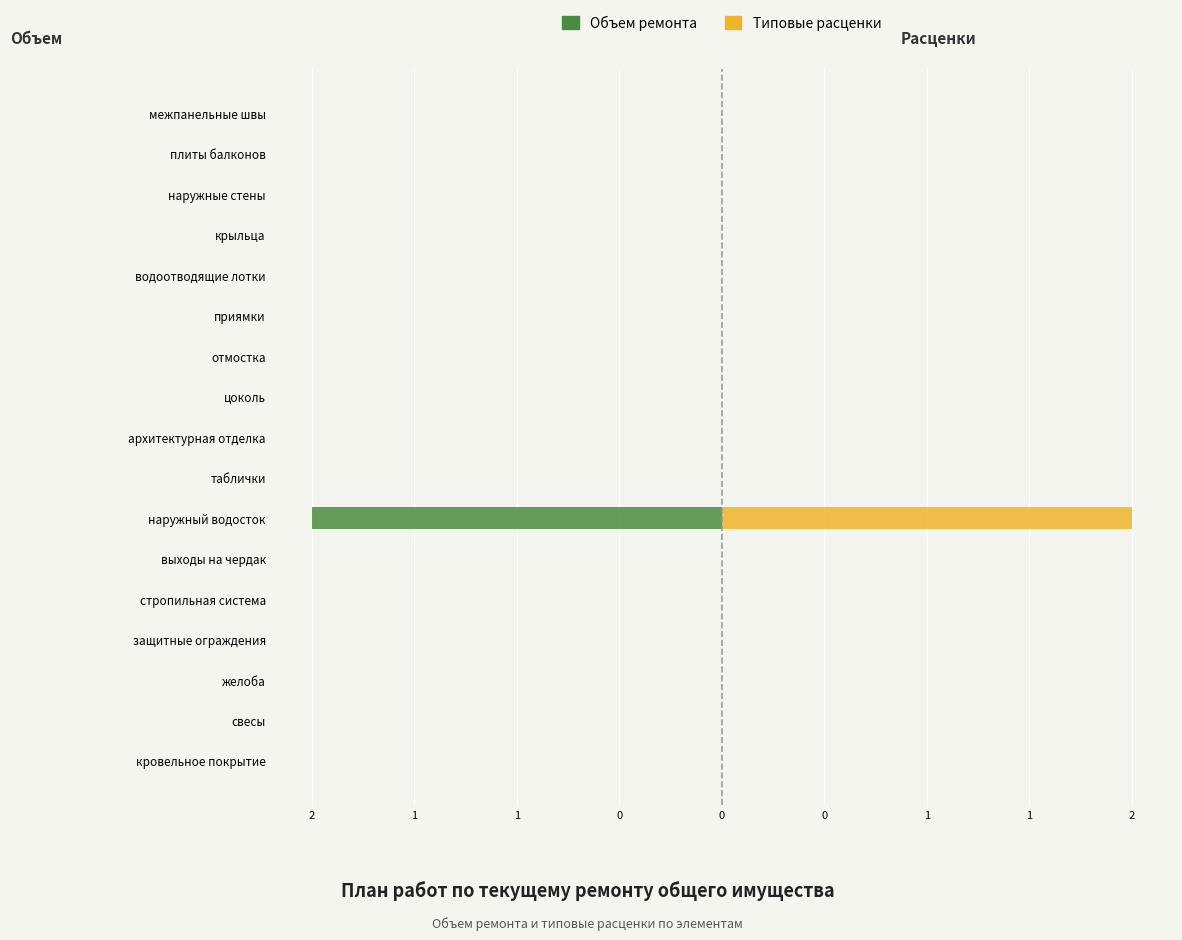

Which series has the largest total across all categories?

Типовые расценки